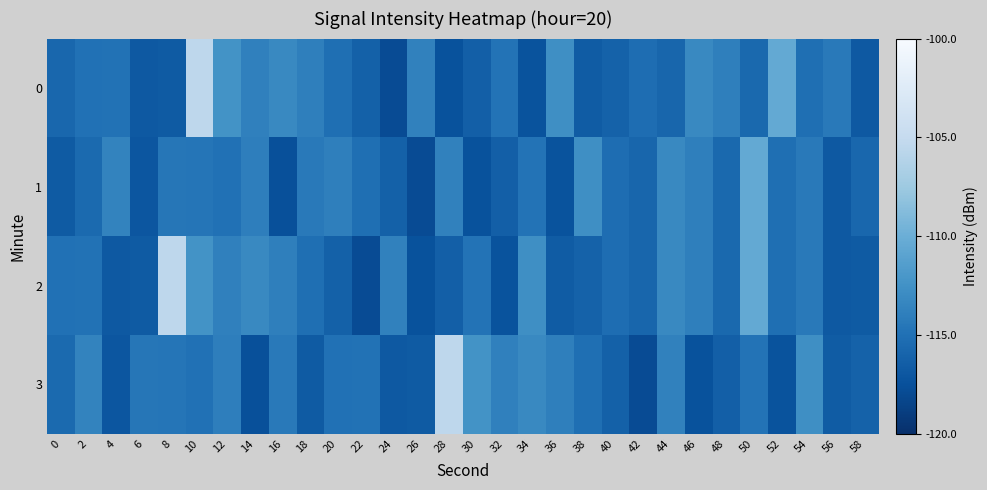

What is the difference between the highest and lowest values at 44?

2.6